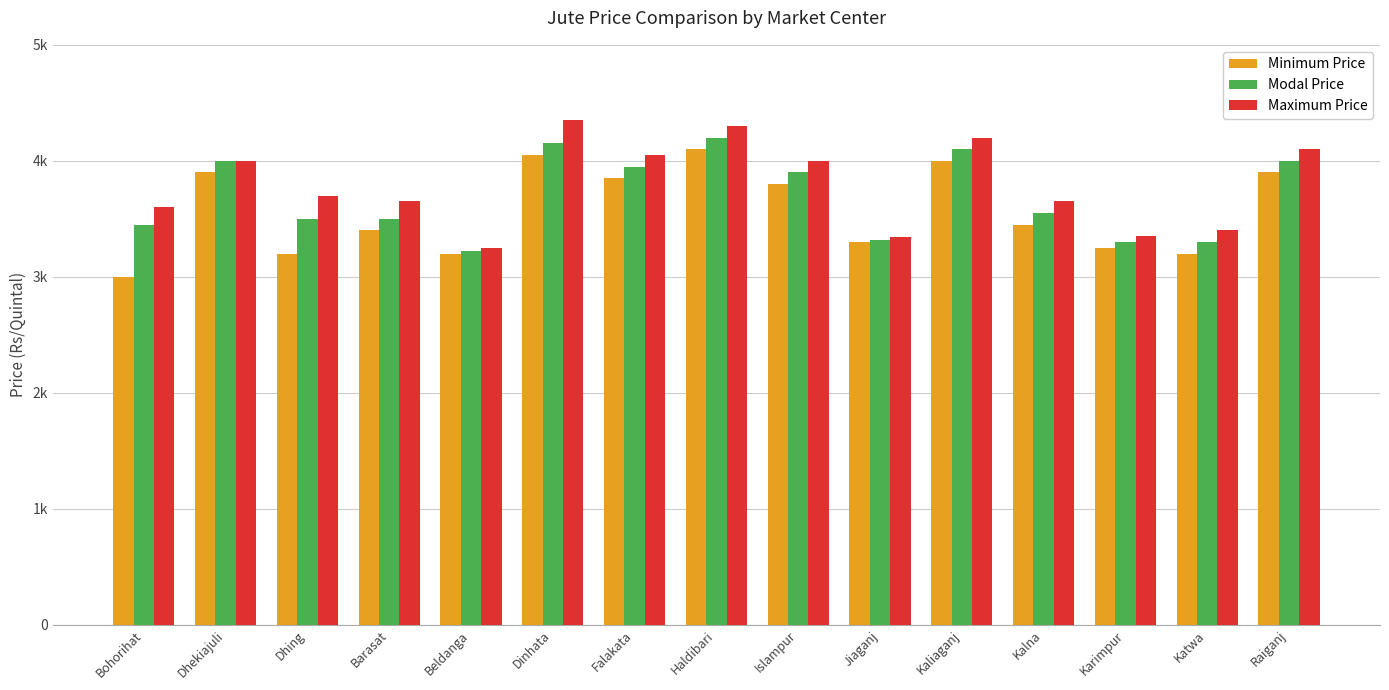

What is the difference between the maximum and minimum values in the Maximum Price series?

1100